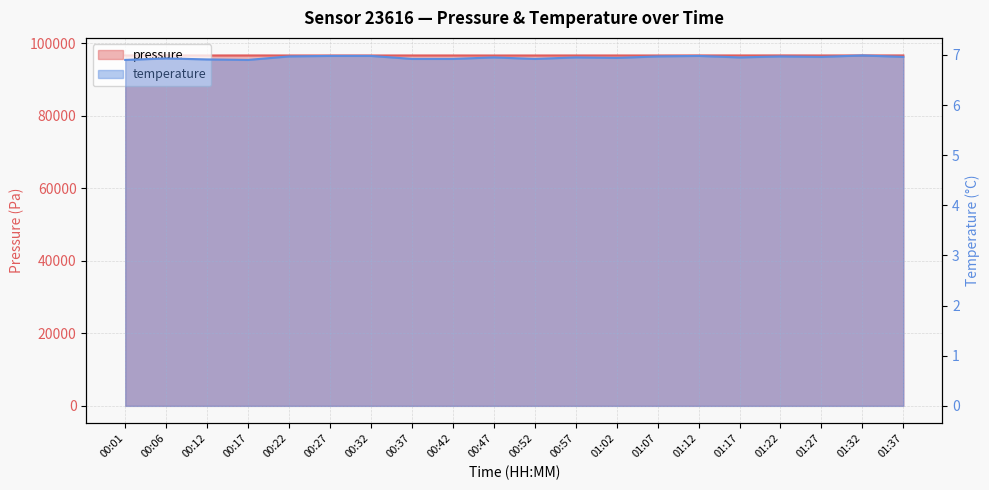

At how many categories does at least one series exceed 23773?

20